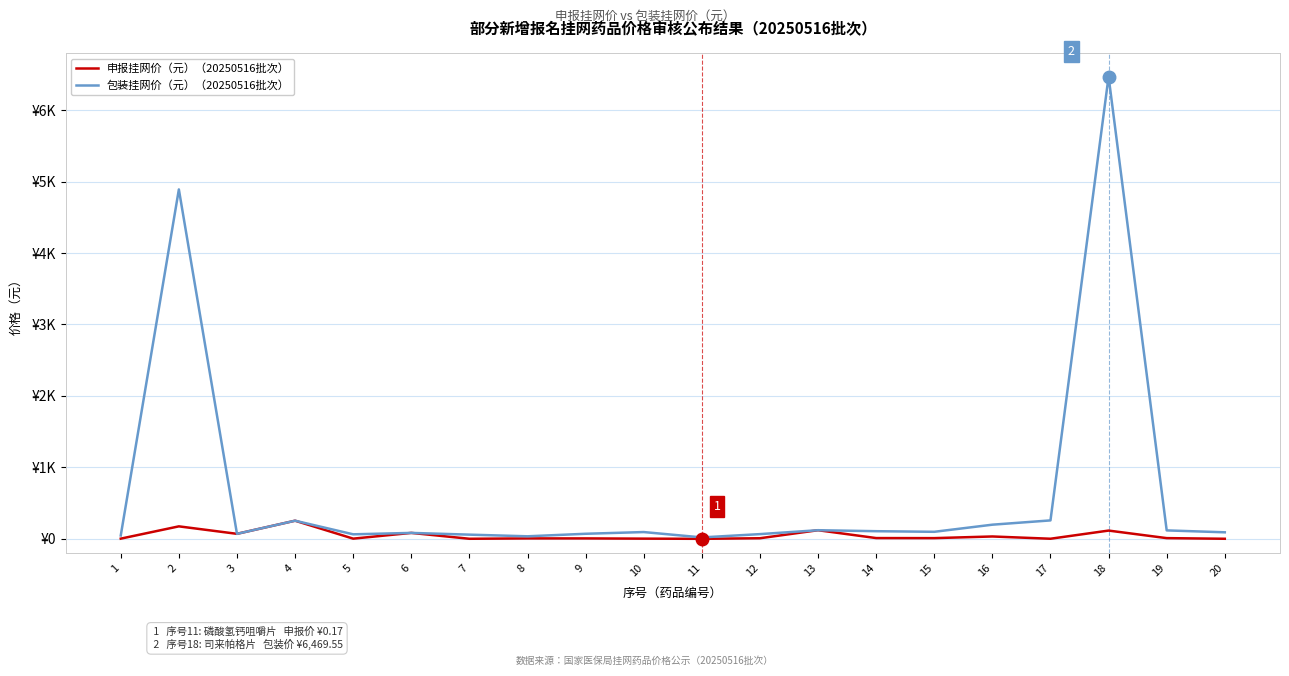

Reading left to right, what are all the values shown in this chart?

申报挂网价（元）（20250516批次）: 1=2.6	2=174.6	3=70.0	4=253.7	5=2.6	6=83.0	7=0.8	8=5.9	9=5.9	10=2.6	11=0.2	12=8.2	13=120.6	14=10.7	15=9.8	16=33.0	17=1.3	18=115.5	19=9.8	20=0.9
包装挂网价（元）（20250516批次）: 1=47.0	2=4890.0	3=70.0	4=253.7	5=63.2	6=83.0	7=58.6	8=35.4	9=70.8	10=94.8	11=19.8	12=66.0	13=120.6	14=106.8	15=98.3	16=198.0	17=257.9	18=6469.6	19=118.0	20=91.3